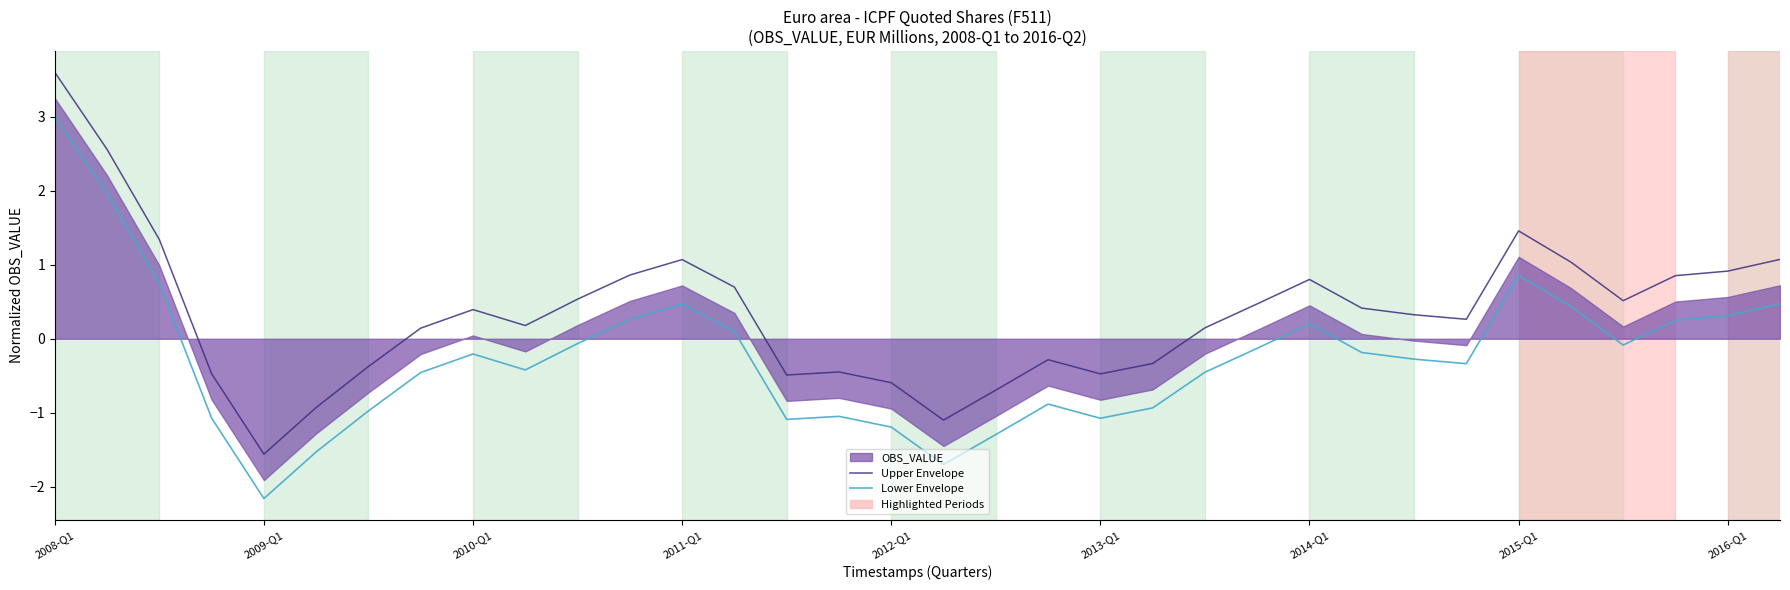

What position from the right is 27?

7